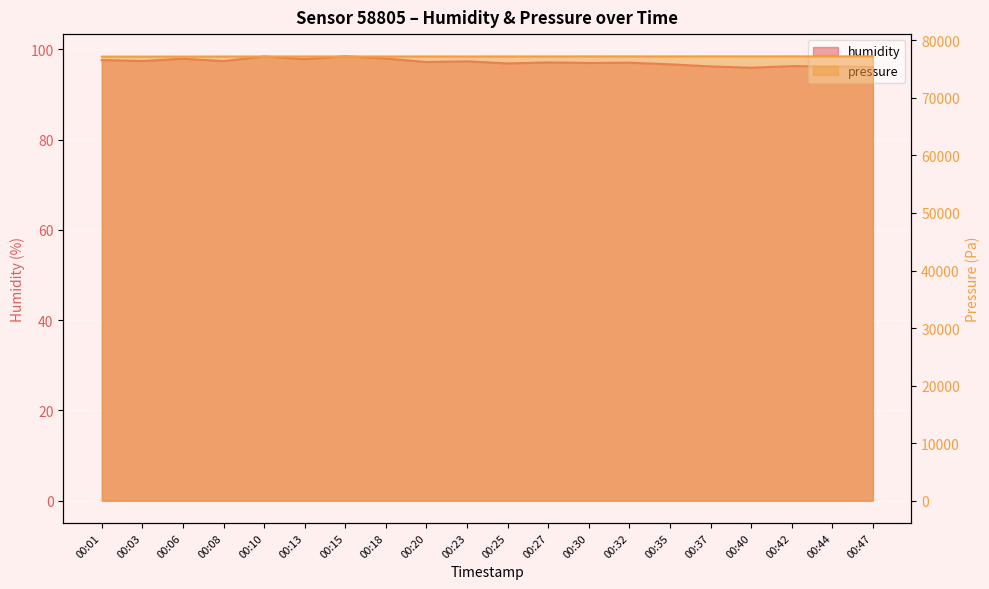

List the series in order of their overall mean, highest first.

pressure, humidity